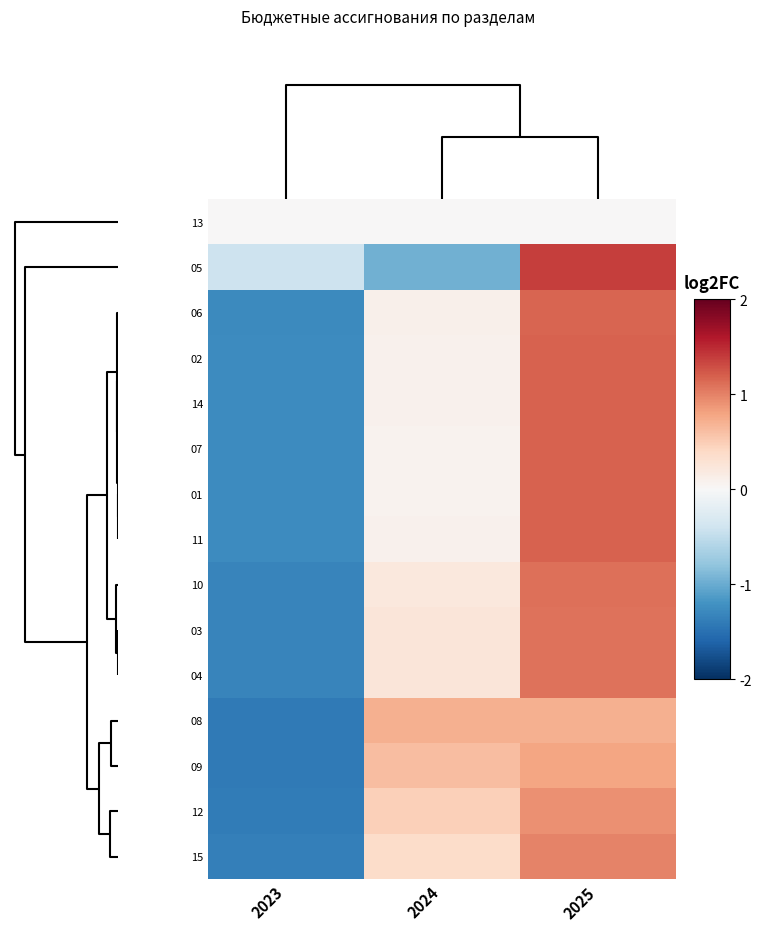

At which category does the chart reach its peak across all series?

2025